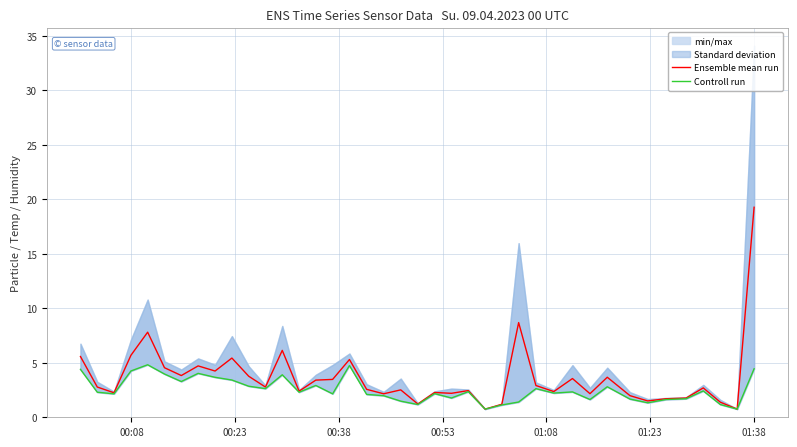

What is the minimum value for Ensemble mean run?

0.8